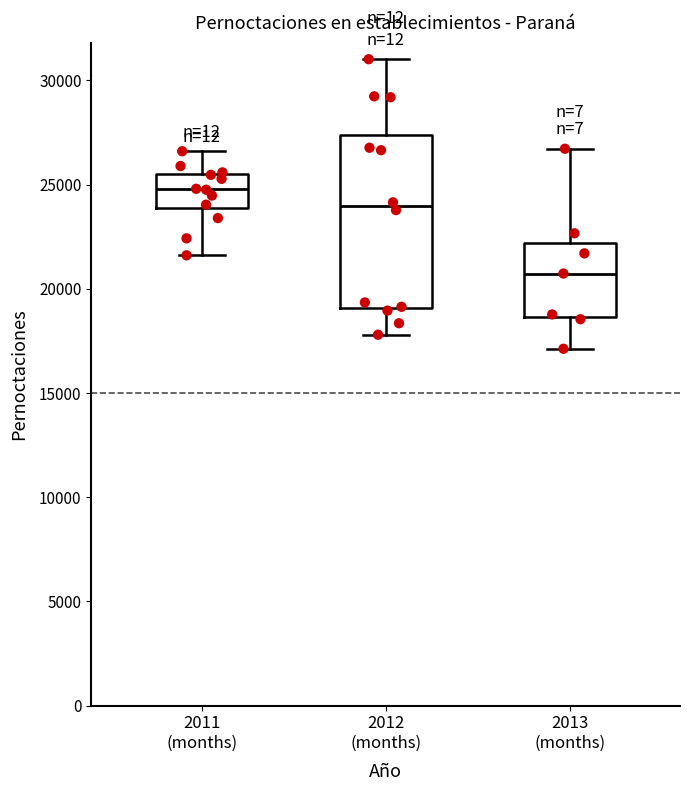

Where does the upper whisker of the box for 2011 (months) end on the y-axis? The values are not printed on the chart, so give them approximately, as read against the axis.

26500